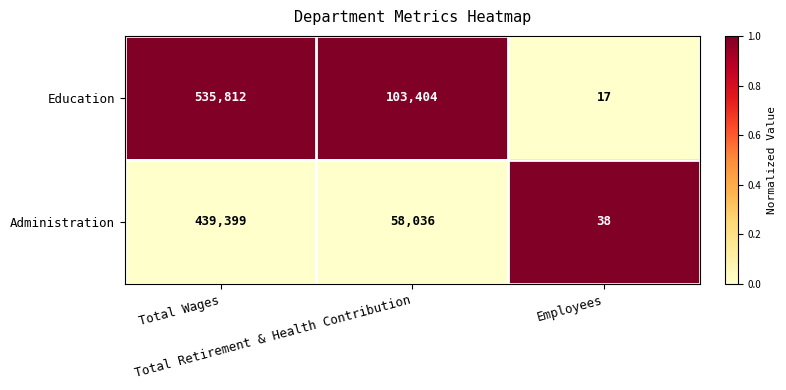

Rank the series by their average value, from highest to lowest.

Education, Administration